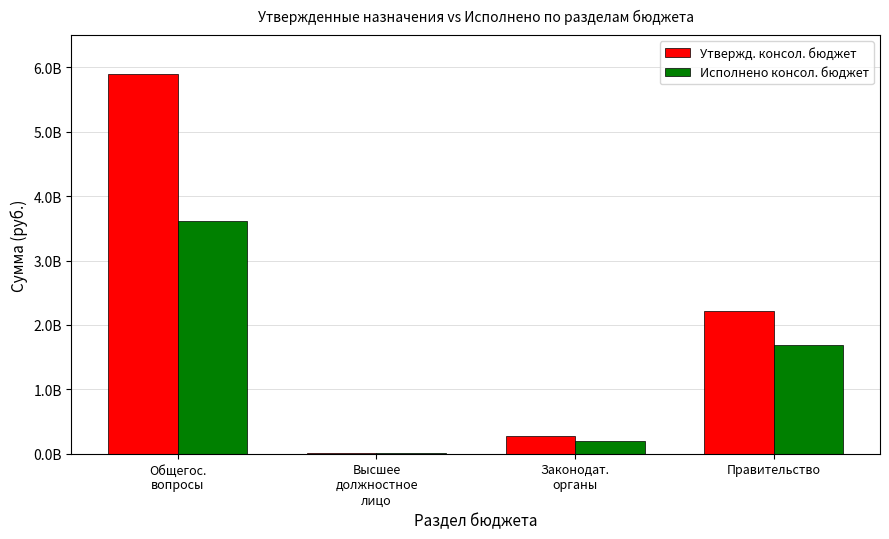

Reading right to left, list all the values displayed in this chart.

Утвержд. консол. бюджет: 2211235532.8	273351183.8	12279631.8	5894867209.6
Исполнено консол. бюджет: 1692294488.4	199423705.2	8045059.5	3619950792.4